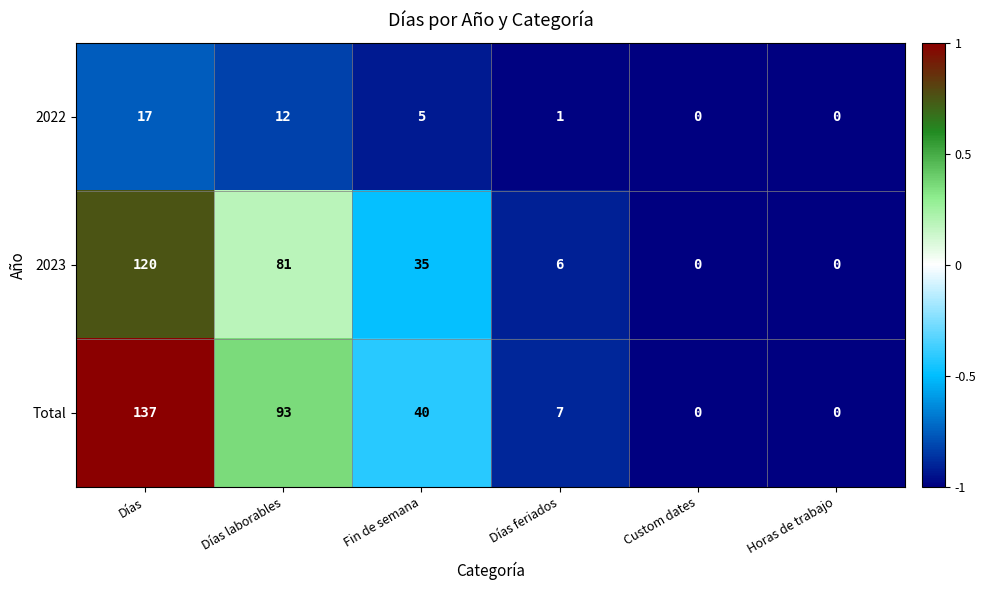

Which label corresponds to the largest value in the chart?

Días